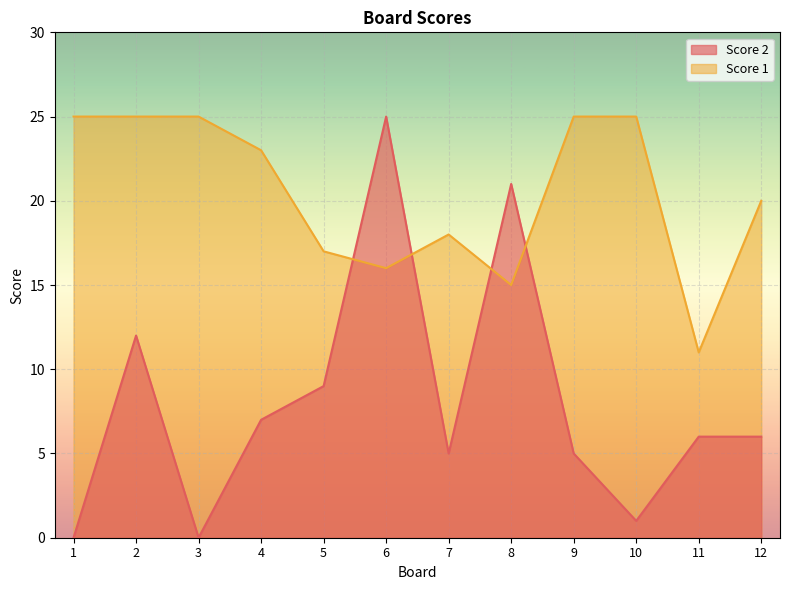

At which label is Score 2 closest to 12?

2